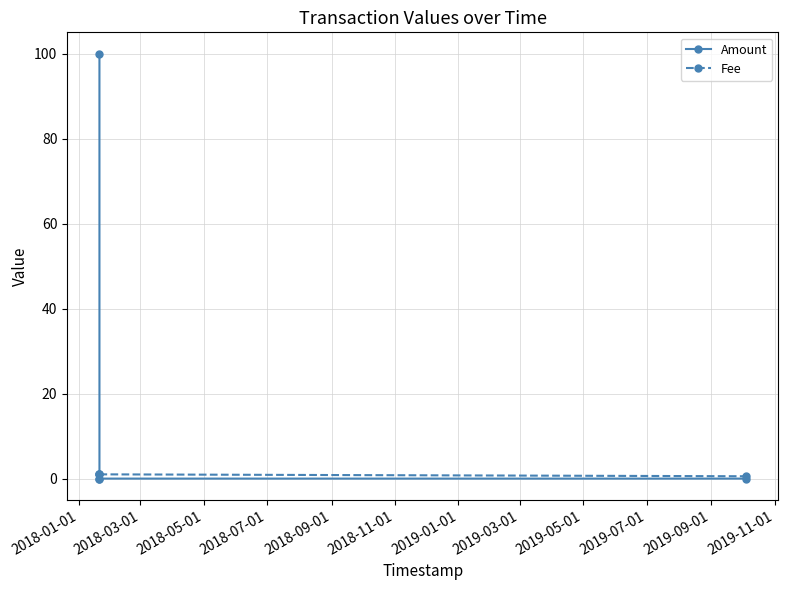

True or false: Fee has a value of 0.8 at 2018-07-01.

False